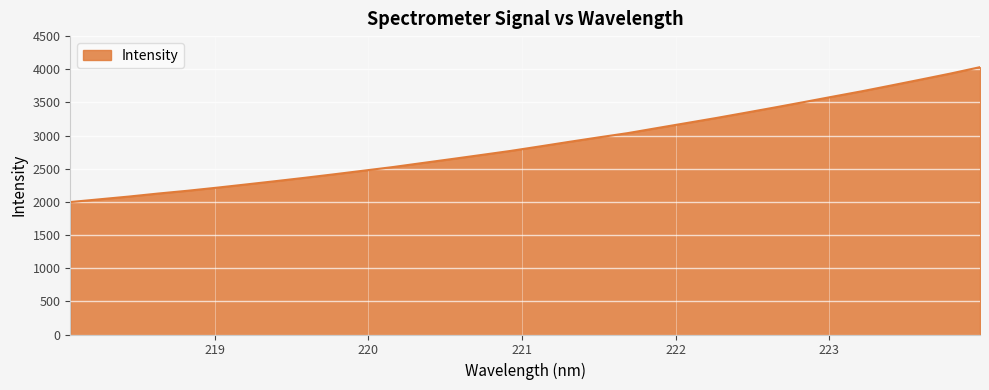

What is the minimum value shown in the chart?

1997.6